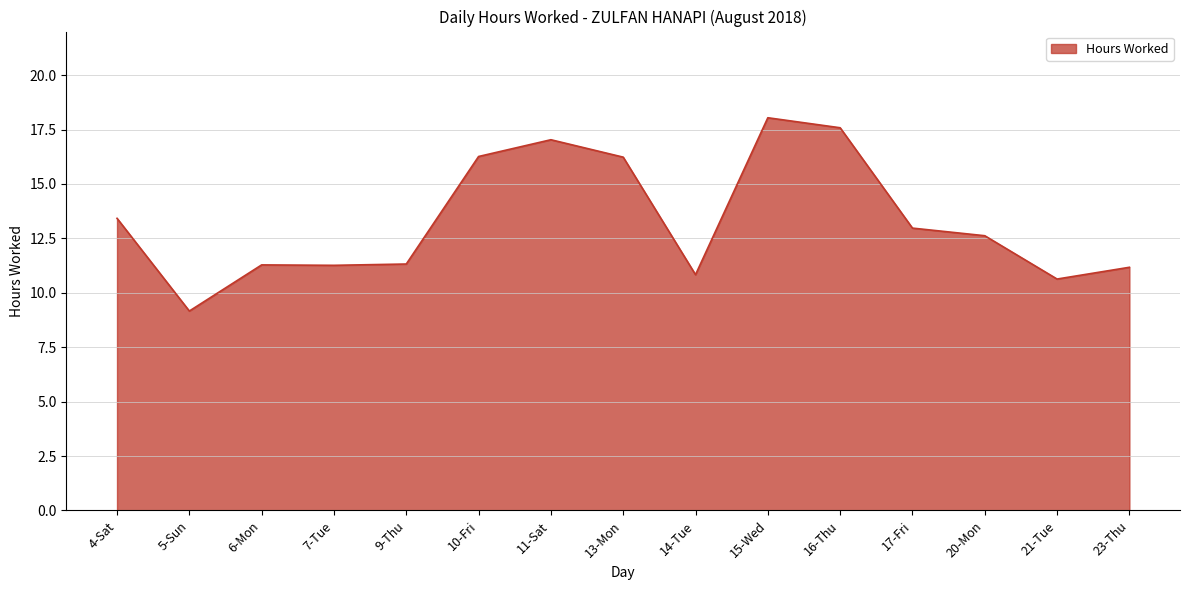

What is the difference between the values at 10-Fri and 6-Mon?

5.0